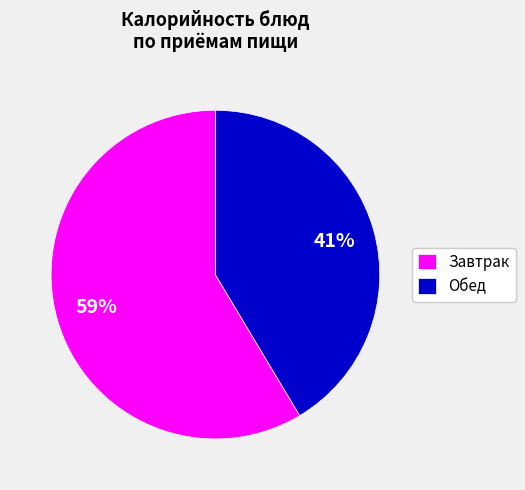

Is it true that Обед is 41% of the pie?

True